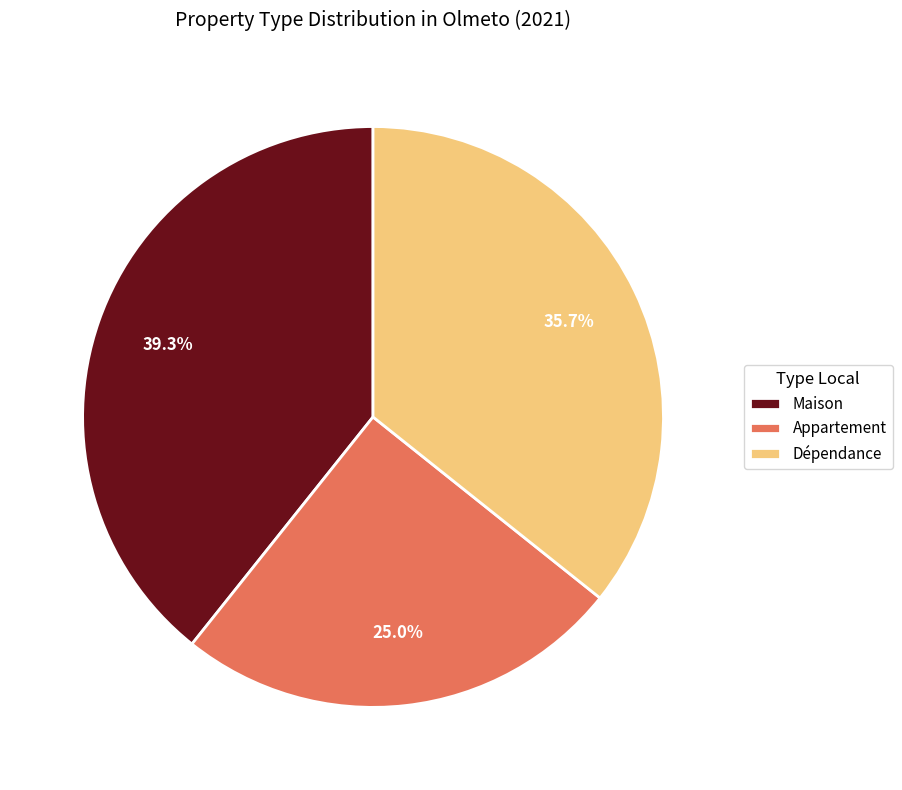

Which slice is the smallest?

Appartement